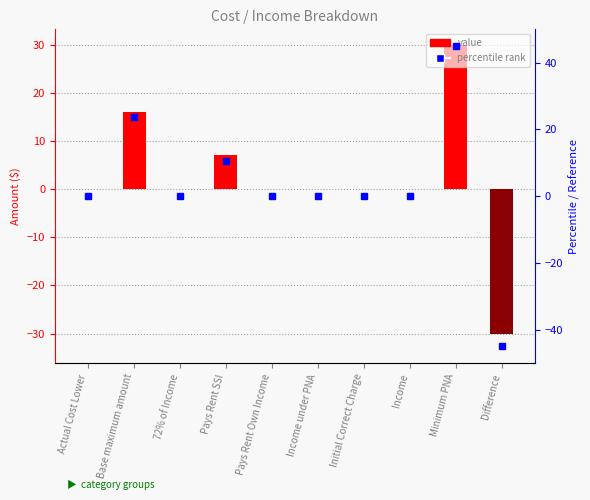

What is the sum of the percentile rank values at Pays Rent SSI and 72% of Income?

10.6